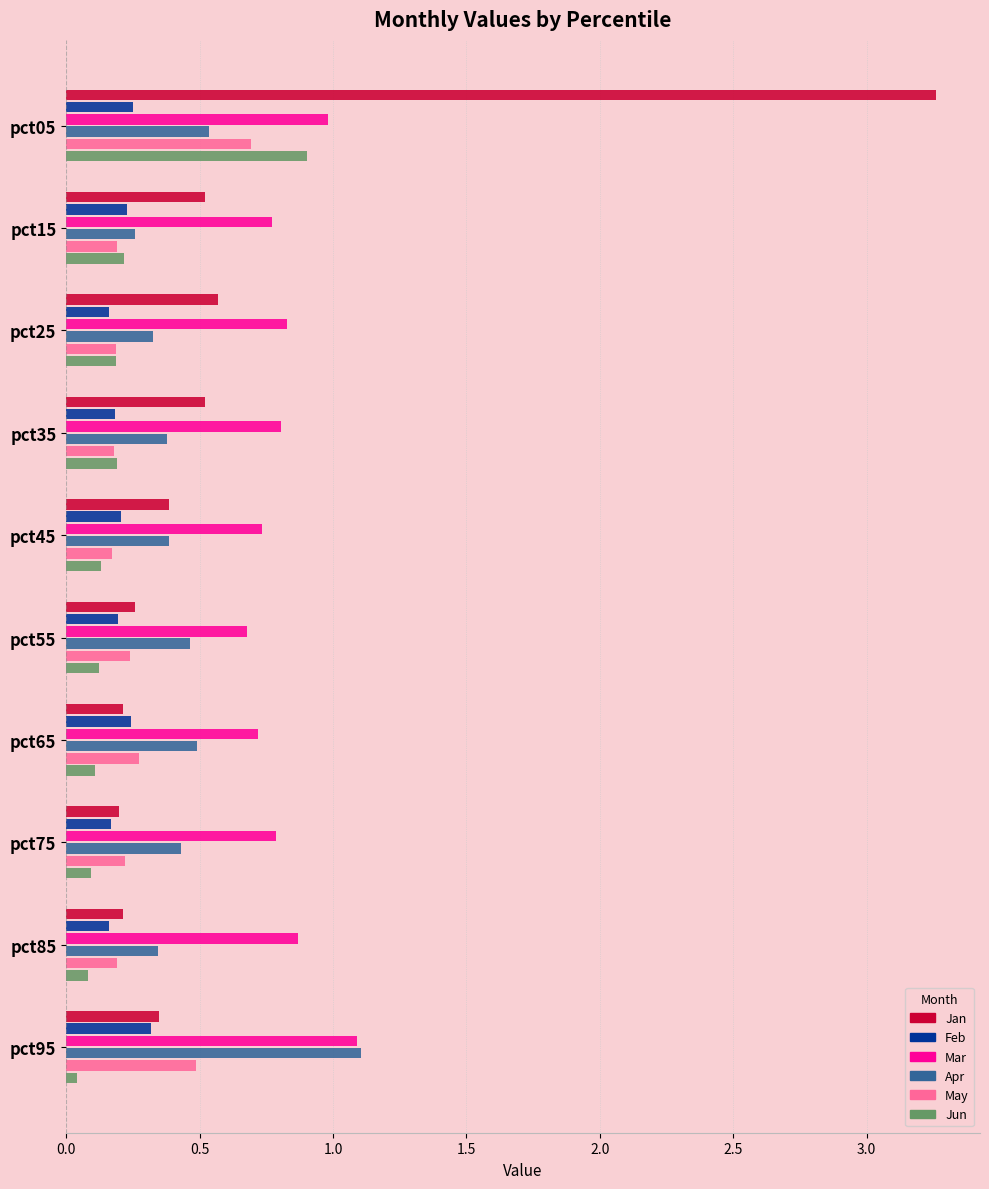

The value of Feb at pct55 is 0.2. True or false?

True